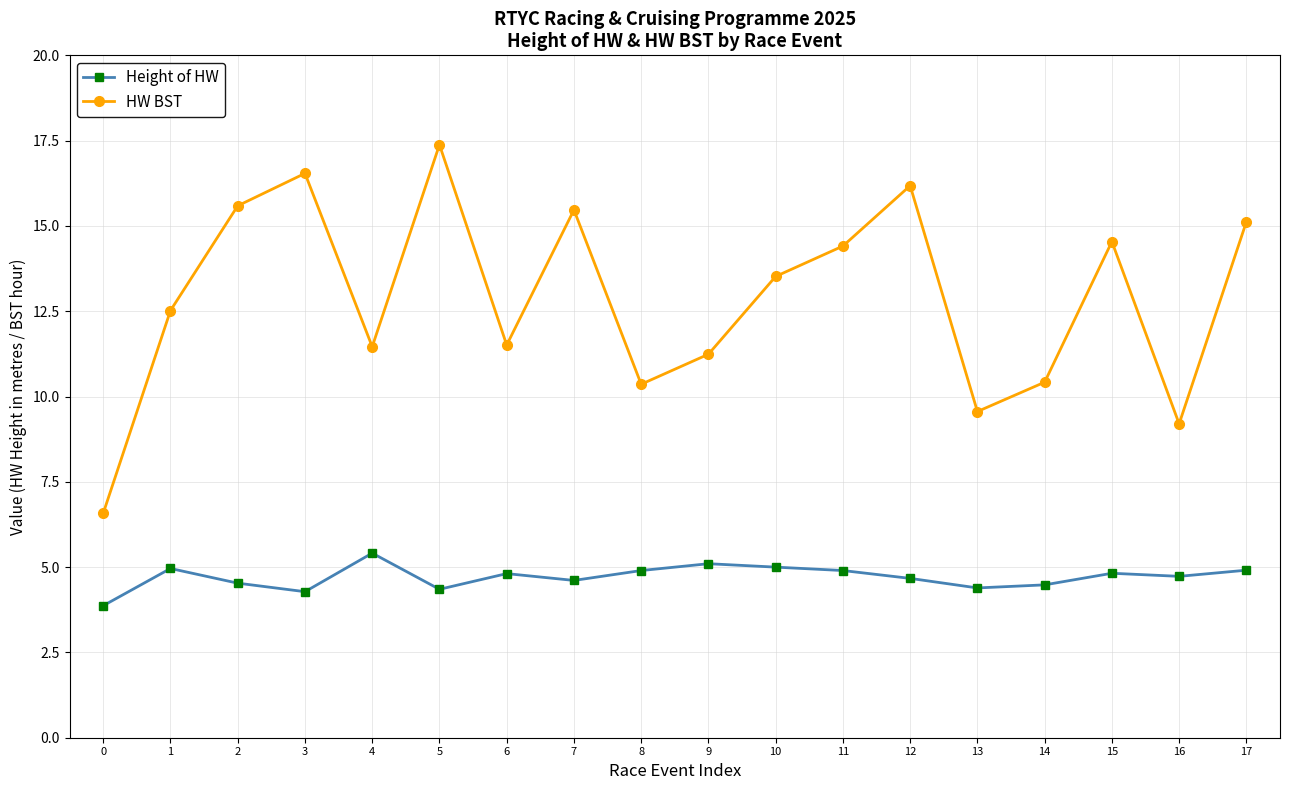

In HW BST, how many points are higher than both neighbors (excluding endpoints)?

5